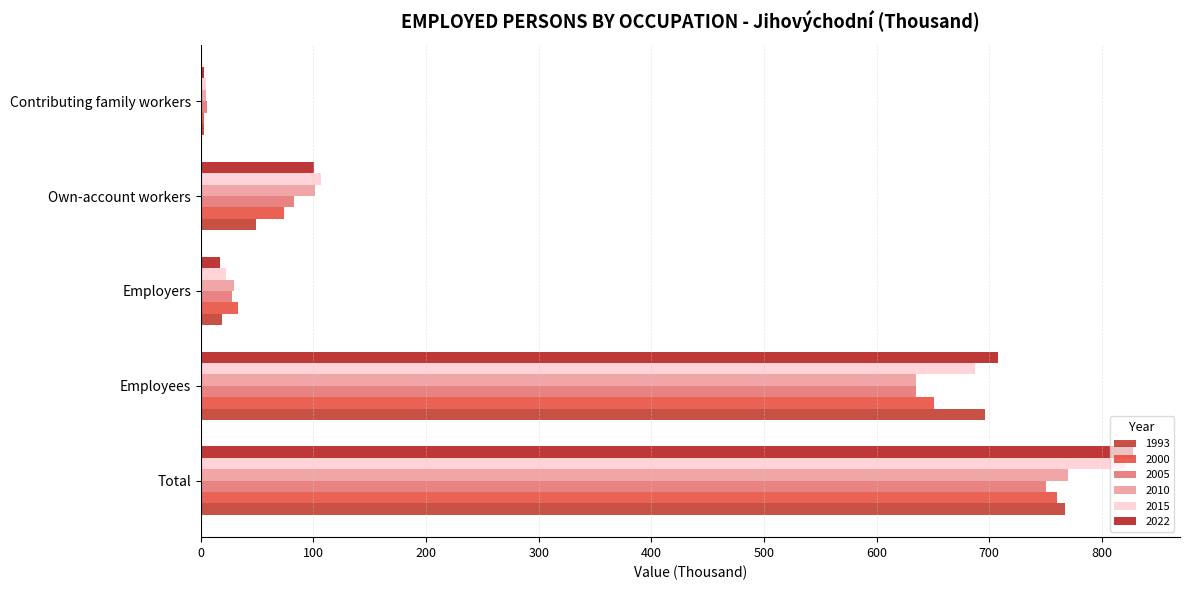

List the series in order of their peak value, lowest first.

2005, 2000, 1993, 2010, 2015, 2022